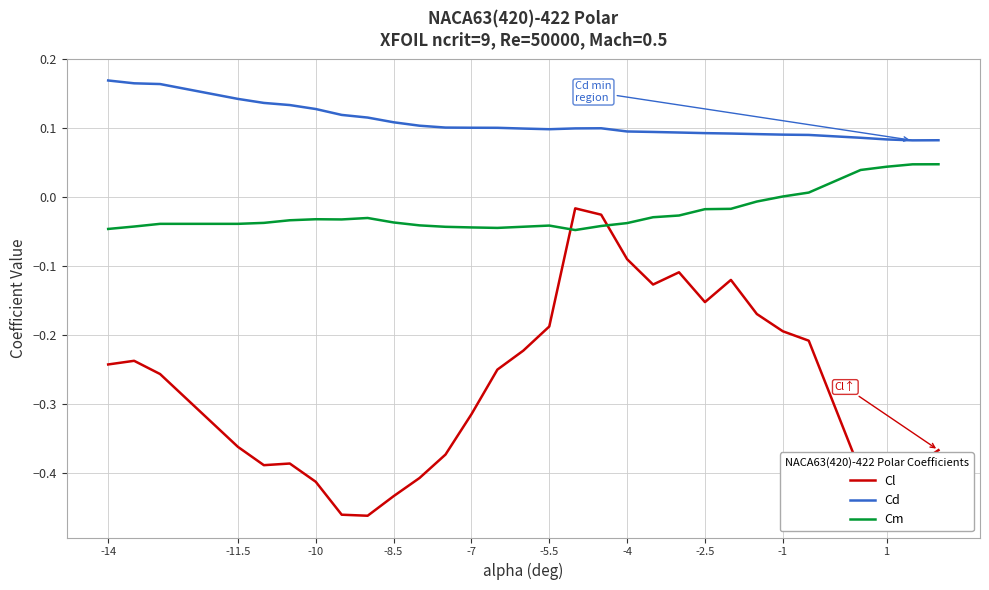

True or false: Cl and Cd cross at least once.

False